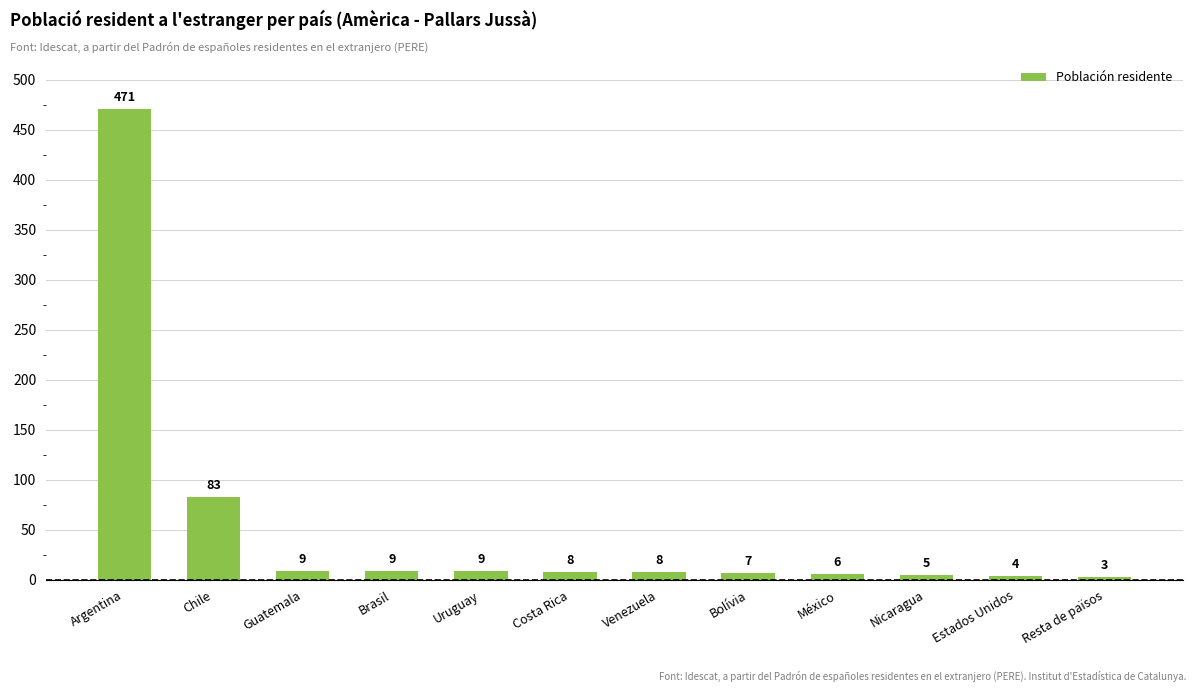

What position from the left is Brasil?

4